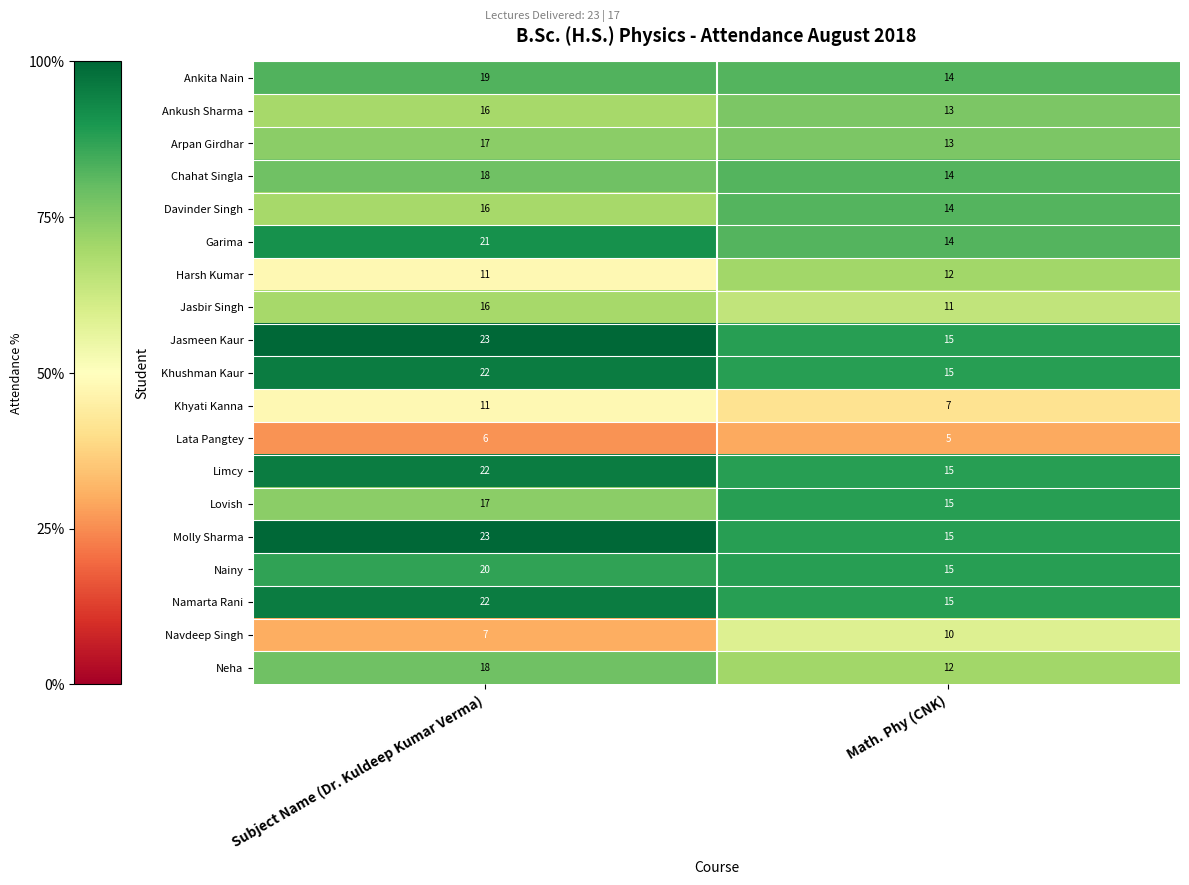

List the labels in order of Nainy value, largest first.

Subject Name (Dr. Kuldeep Kumar Verma), Math. Phy (CNK)